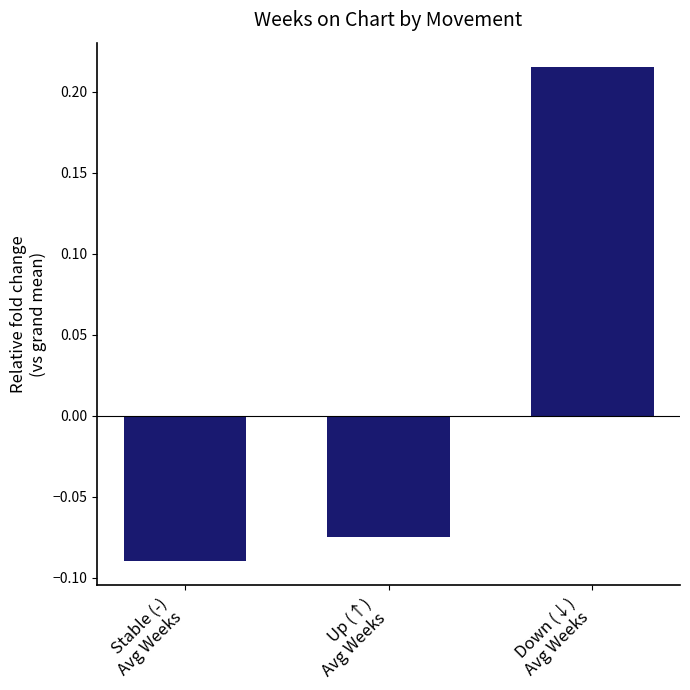

Which has a higher value, Down (↓)
Avg Weeks or Stable (-)
Avg Weeks?

Down (↓)
Avg Weeks